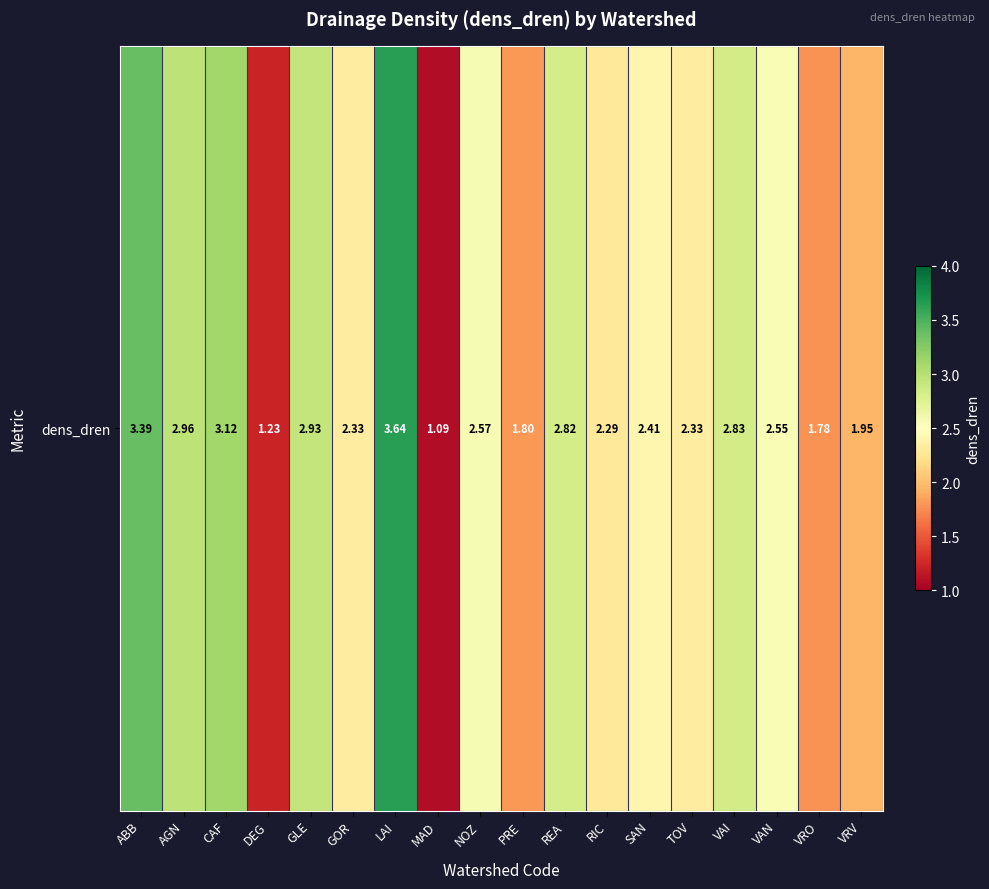

Where does the data first go above 2?

ABB